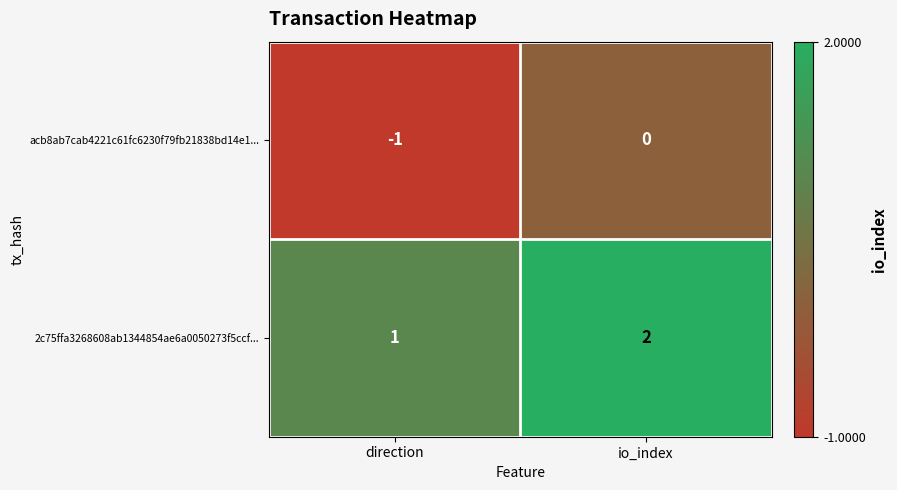

The value of acb8ab7cab4221c61fc6230f79fb21838bd14e1... at io_index is -1. True or false?

False